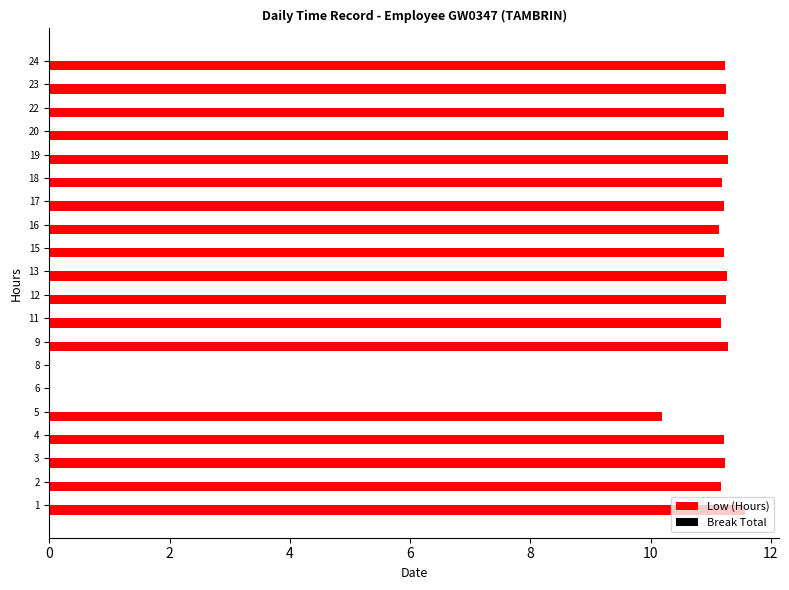

What value does the data have at 18?

11.2